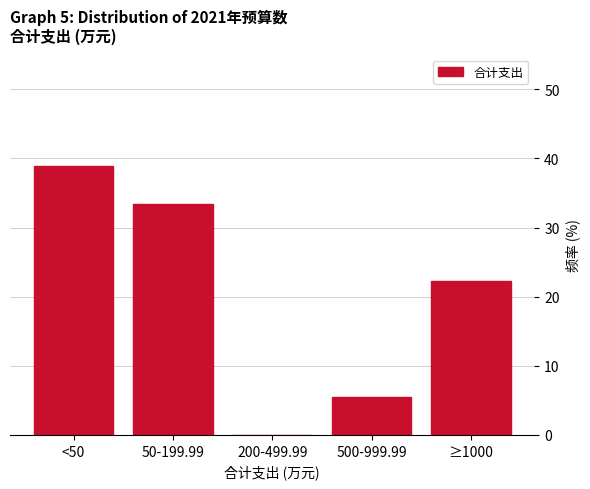

Reading right to left, transcribe all the data shown in this chart.

≥1000=22.2	500-999.99=5.6	200-499.99=0.0	50-199.99=33.3	<50=38.9